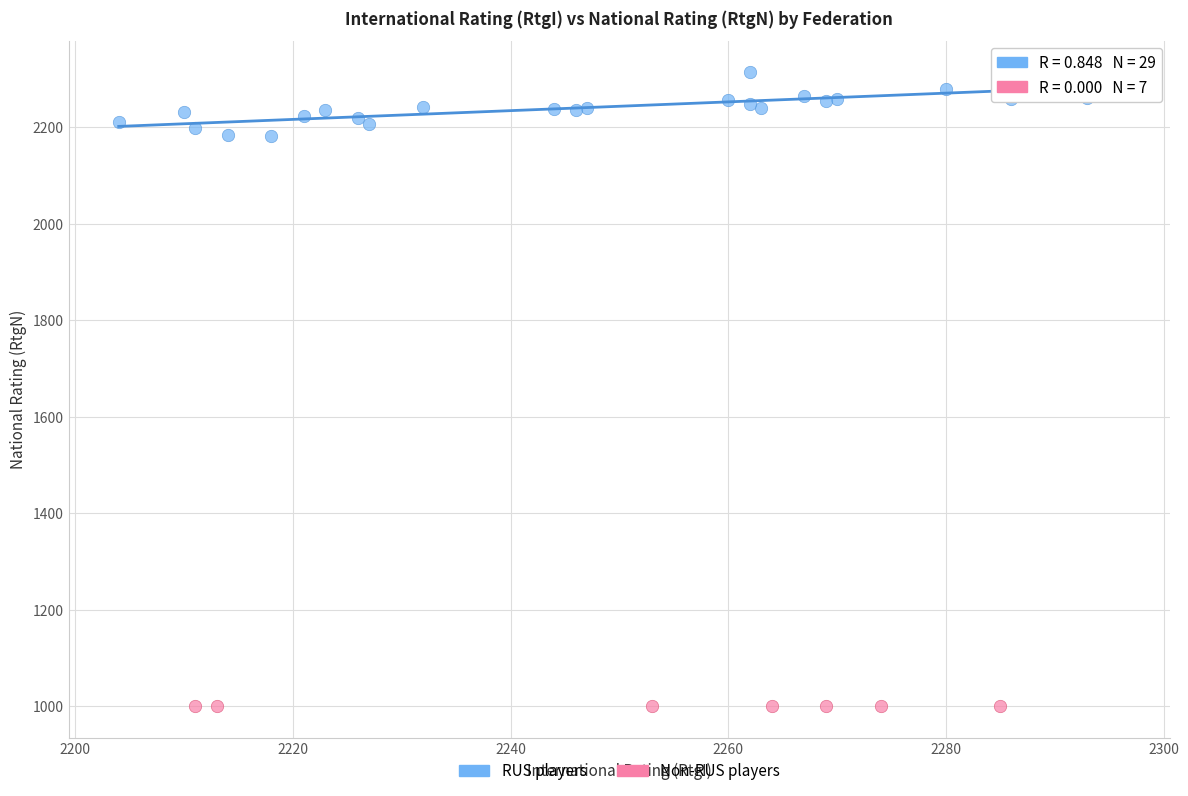

What are all the series names shown in the legend?

RUS players, Non-RUS players